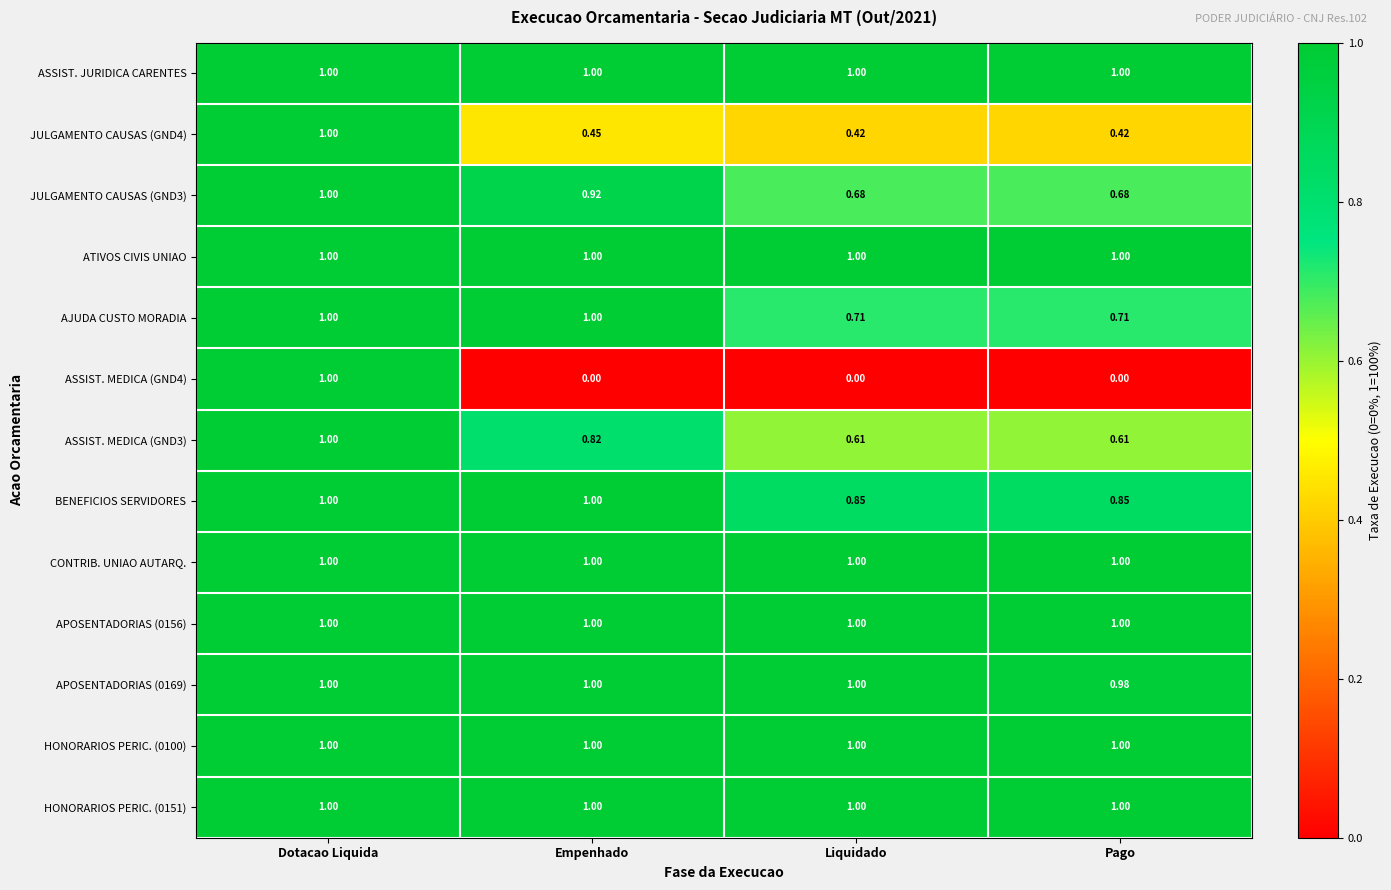

At which category is the sum across all series the highest?

Dotacao Liquida